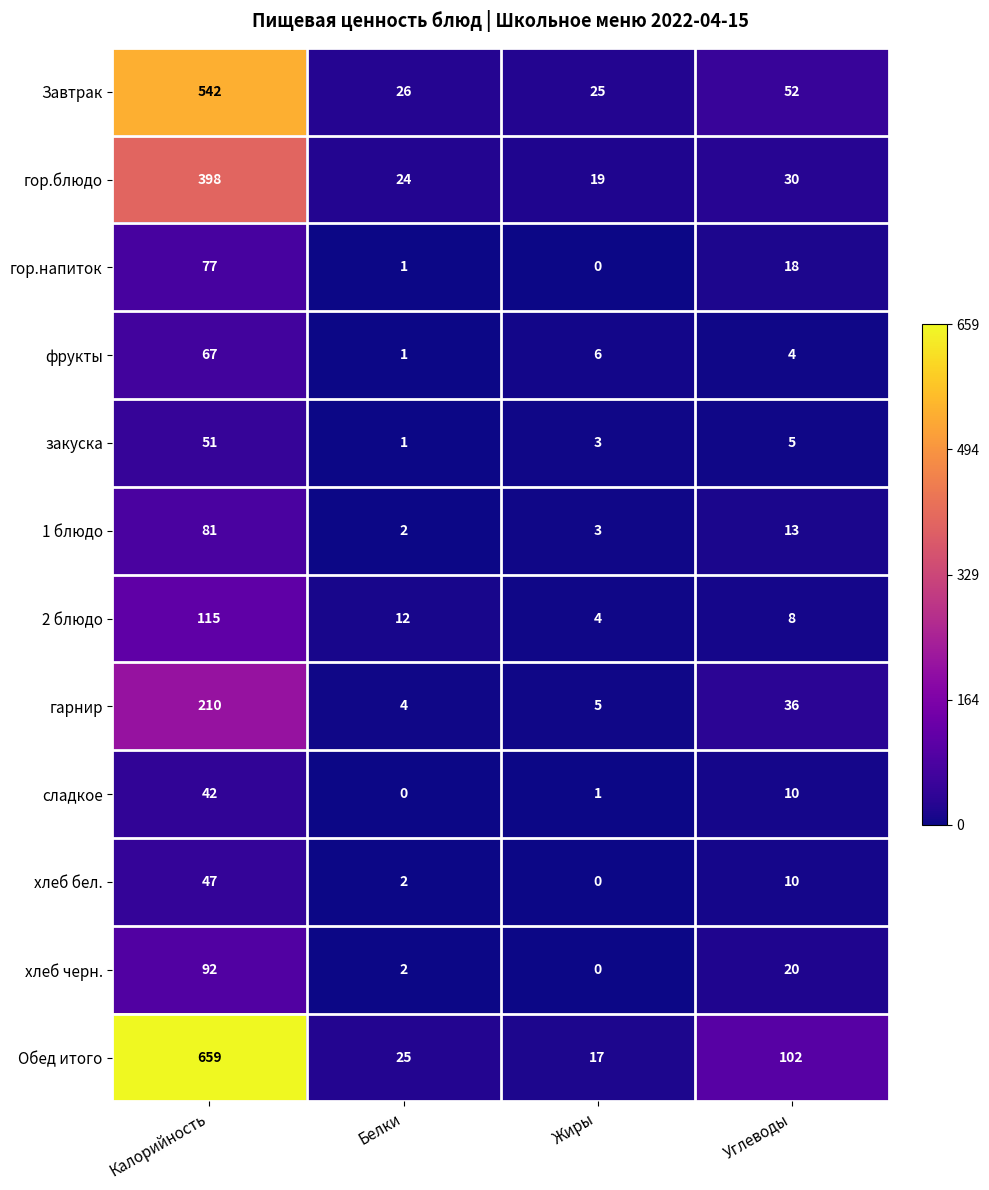

List the labels in order of гор.блюдо value, smallest first.

Жиры, Белки, Углеводы, Калорийность